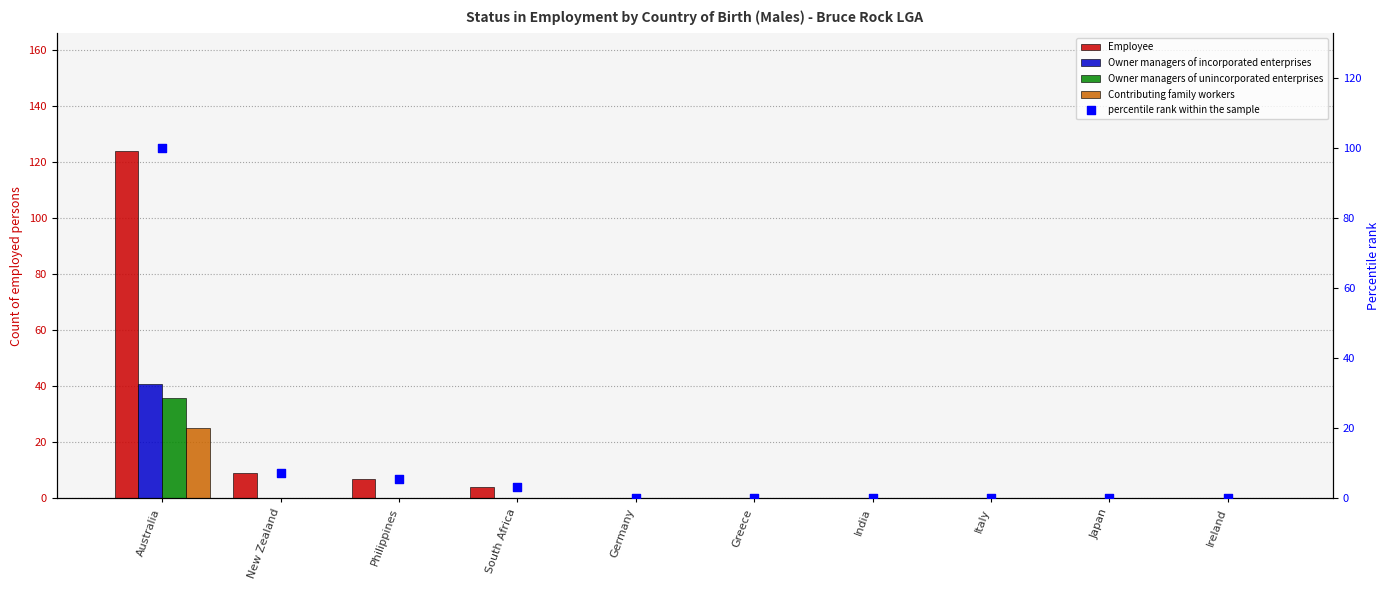

Which series reaches the maximum Y coordinate?

Employee